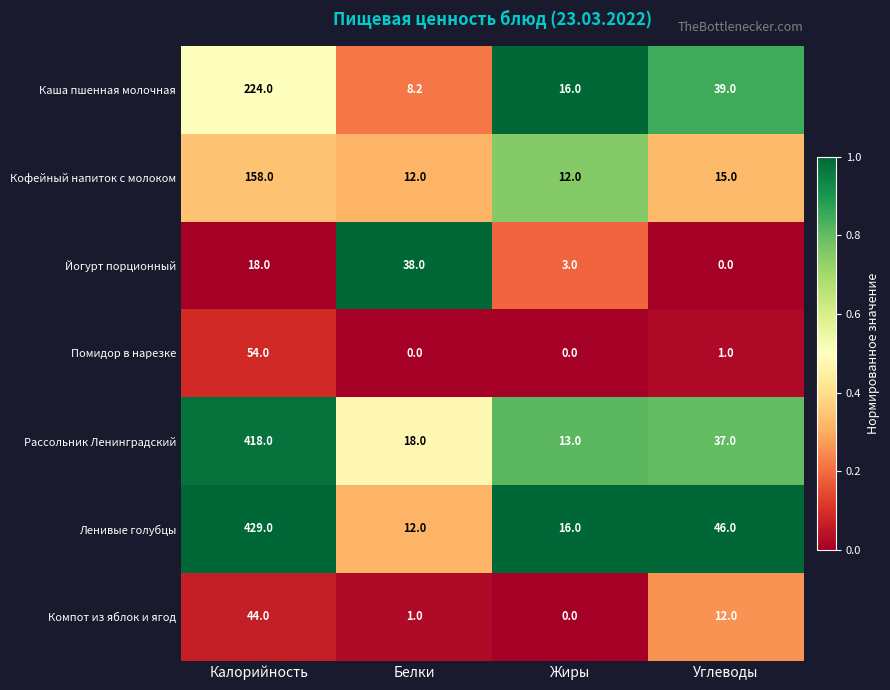

Which category has the lowest value in the Каша пшенная молочная series?

Белки